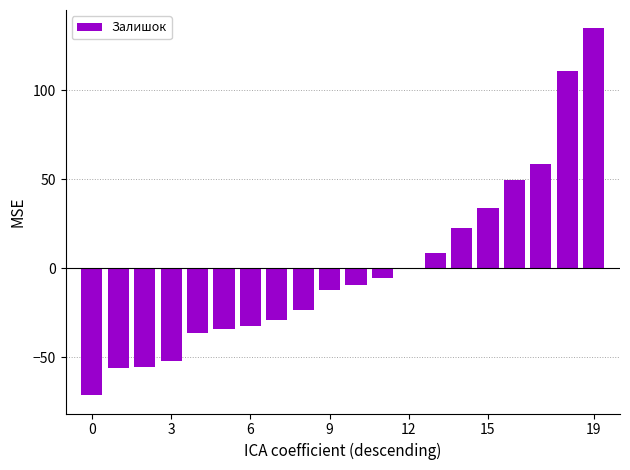

How many distinct data groups are displayed?

1